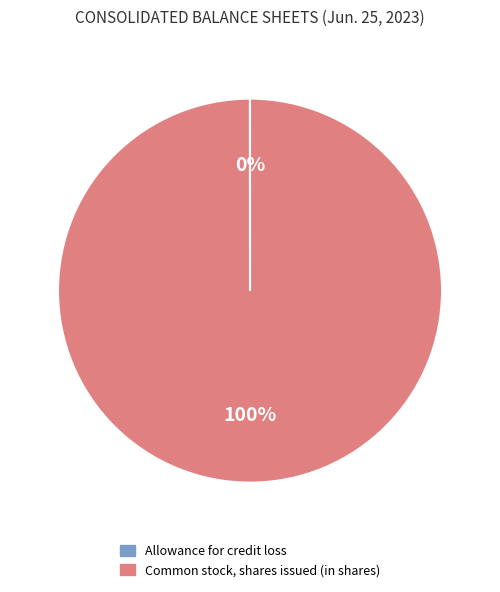

What is the largest slice in the pie chart?

Common stock, shares issued (in shares)